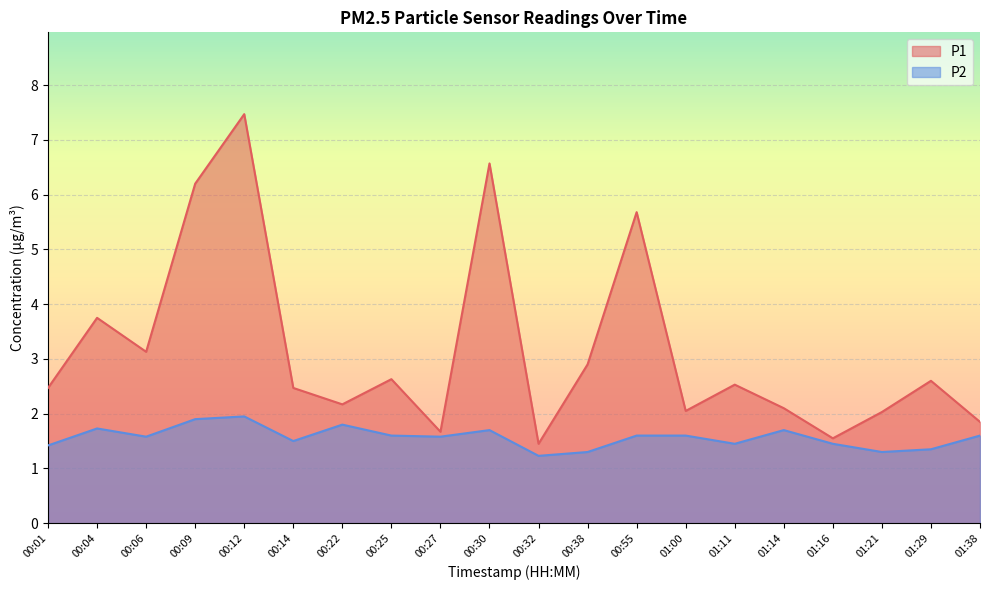

How many data points does each series have?

20